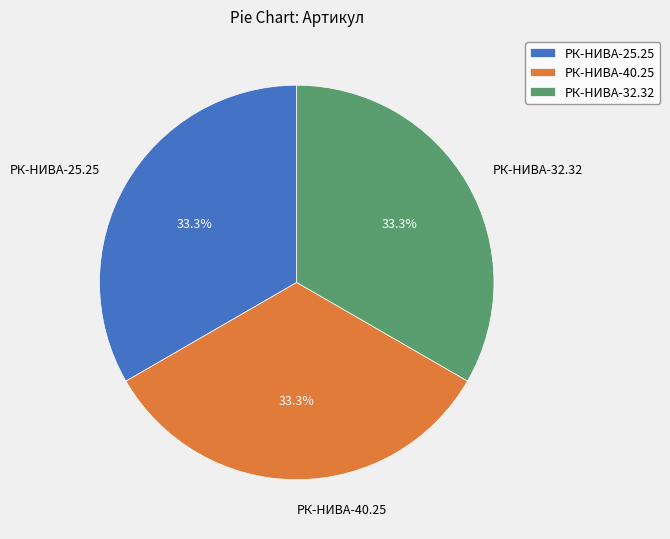

What percentage do РК-НИВА-25.25 and РК-НИВА-40.25 together represent?

66.7%